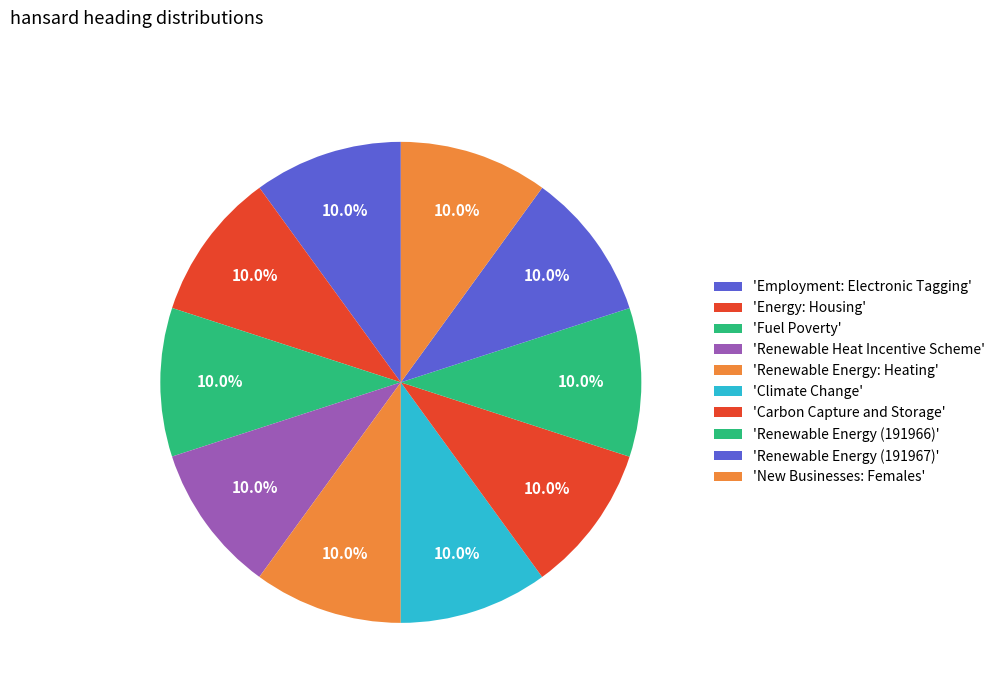

How many slices are in this pie chart?

10